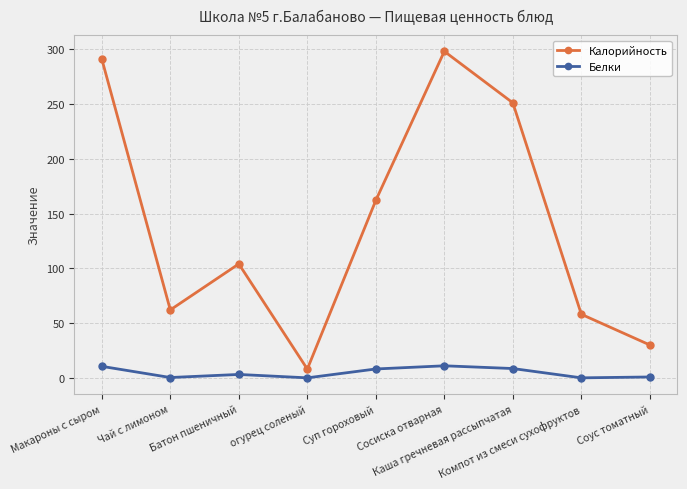

What is the average value of the Калорийность series?

140.4